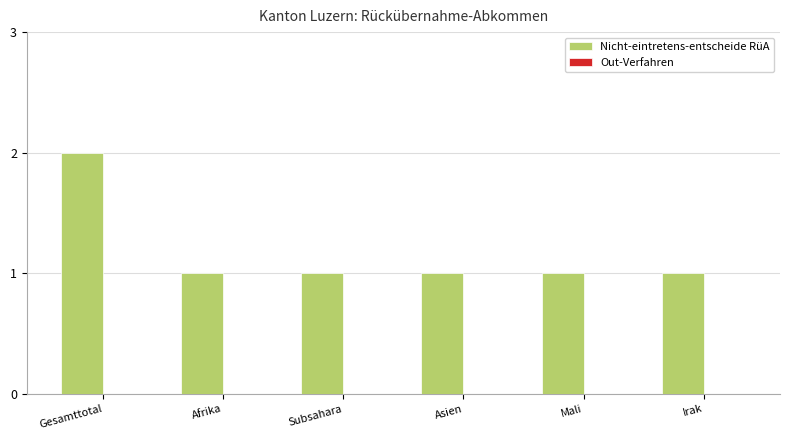

What is the ratio of the value at Gesamttotal to the value at Subsahara?

2.0